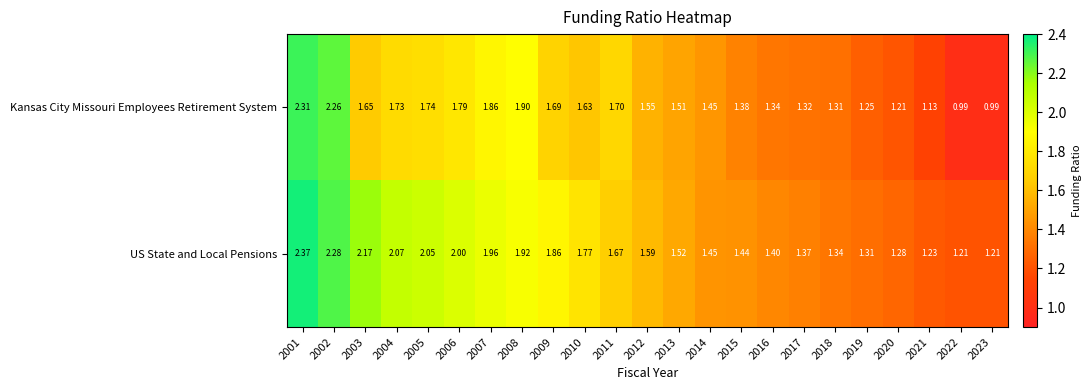

List the series in order of their overall mean, lowest first.

Kansas City Missouri Employees Retirement System, US State and Local Pensions